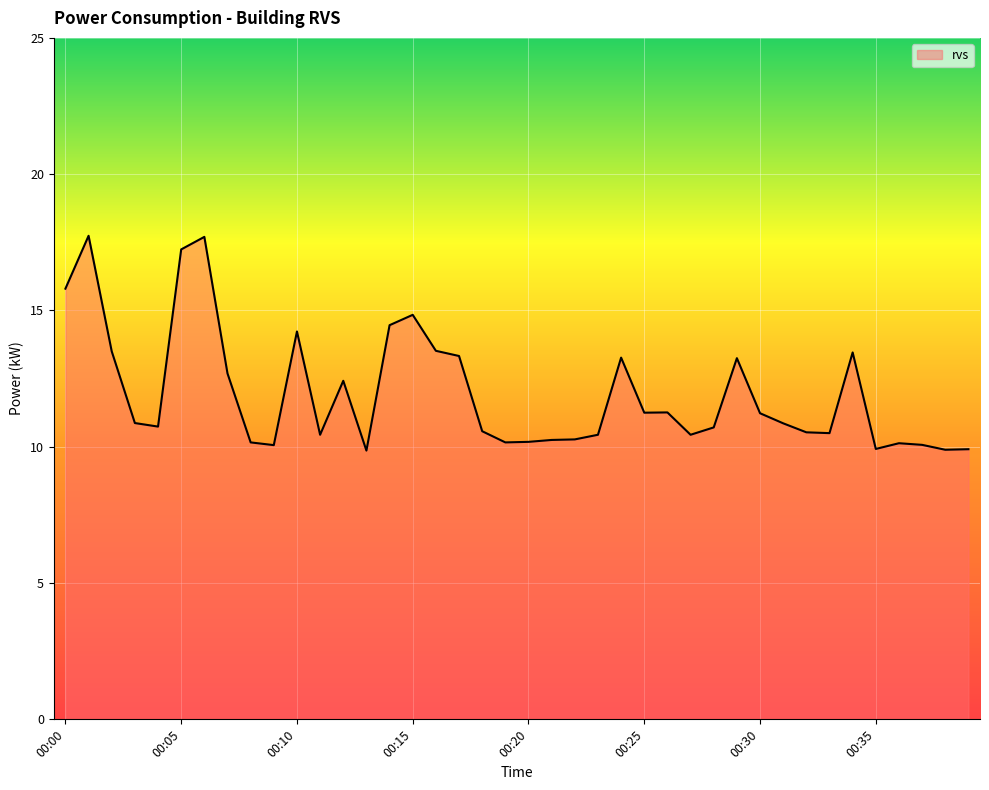

What is the difference between the maximum and minimum values?

7.9